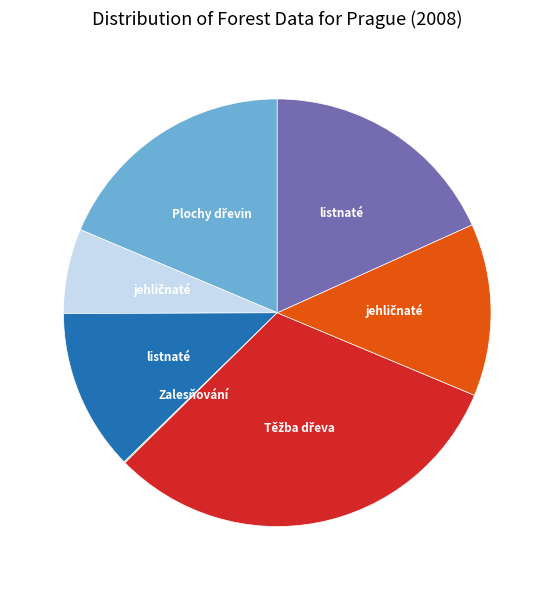

Does any single category account for the majority?

No